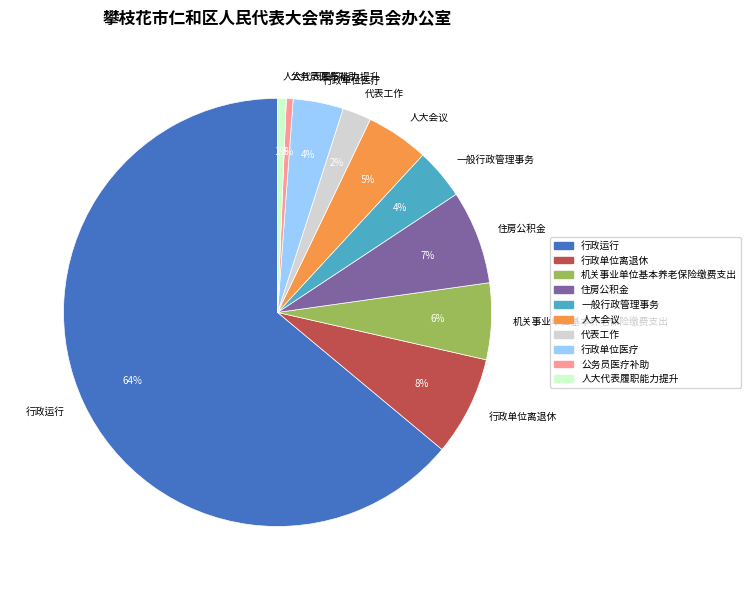

To the nearest percent, what percentage of the pie is 住房公积金?

7%